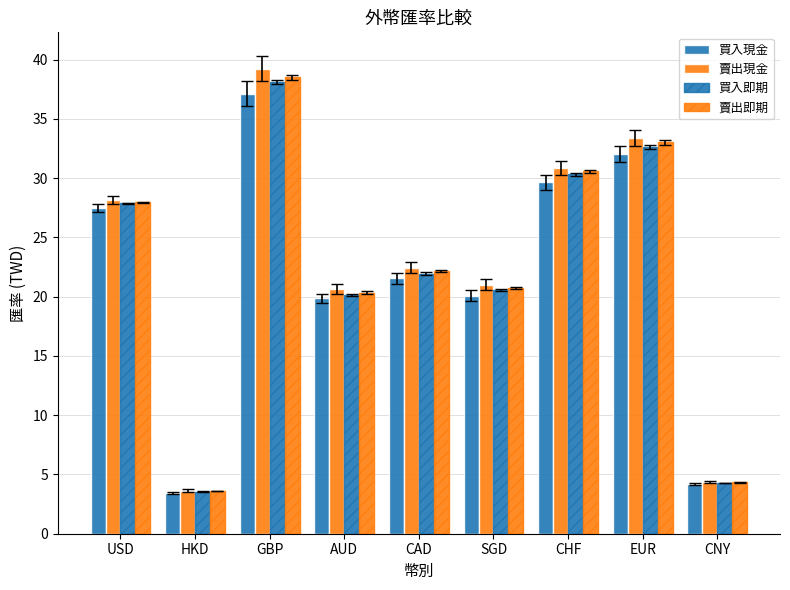

What is the difference between the 賣出現金 values at GBP and CNY?

34.9